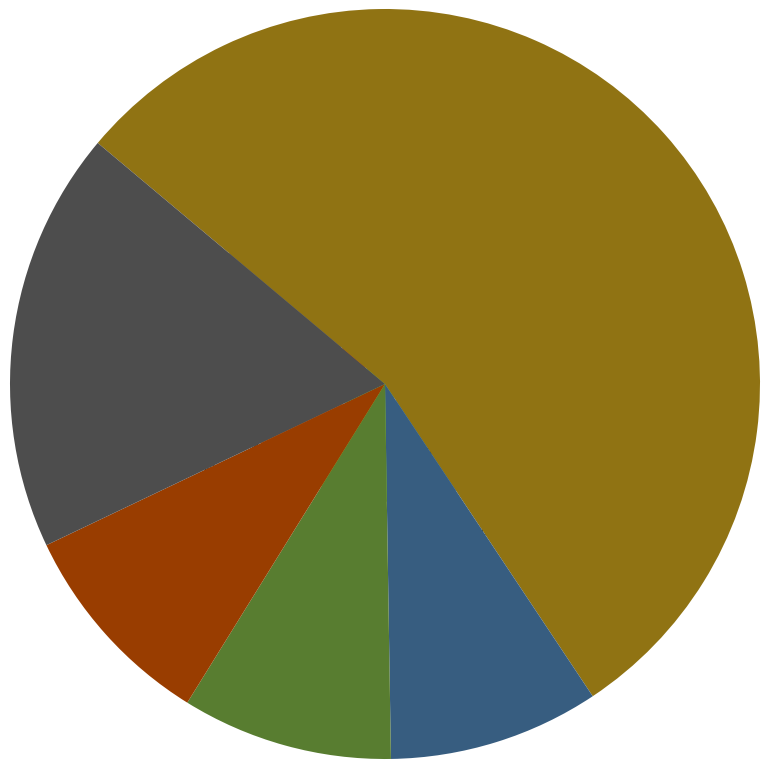

Which slice is the smallest?

10 km chôdza - Juniori